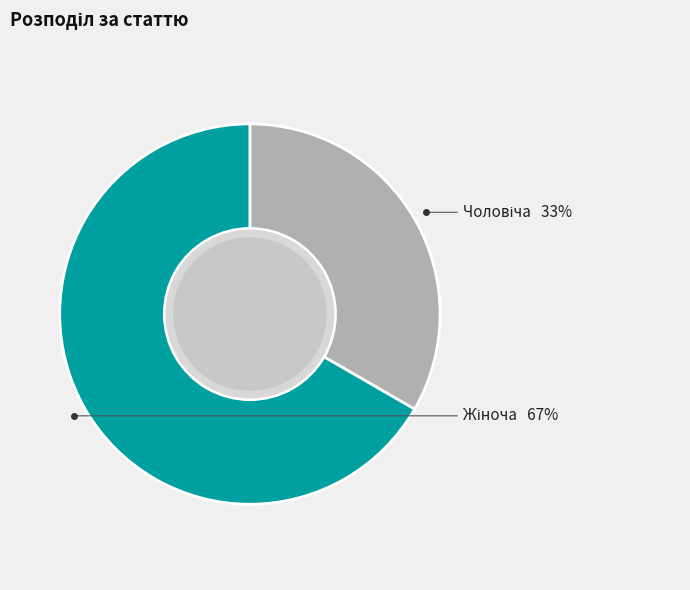

To the nearest percent, what is the average slice percentage?

50%